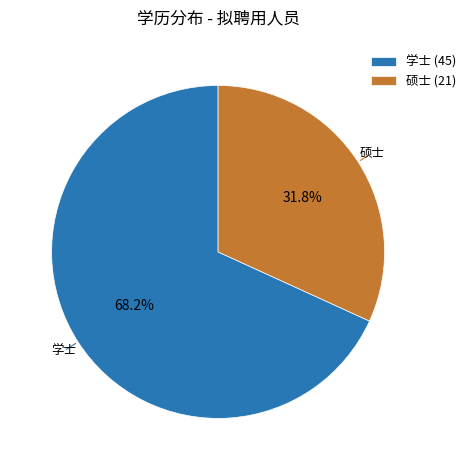

Which category accounts for the majority?

学士